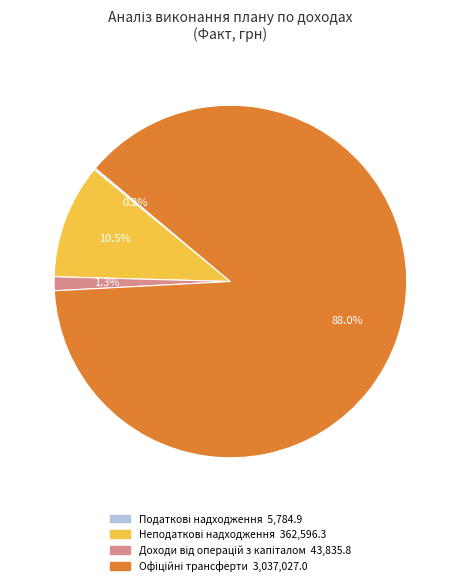

Does any single category account for the majority?

Yes